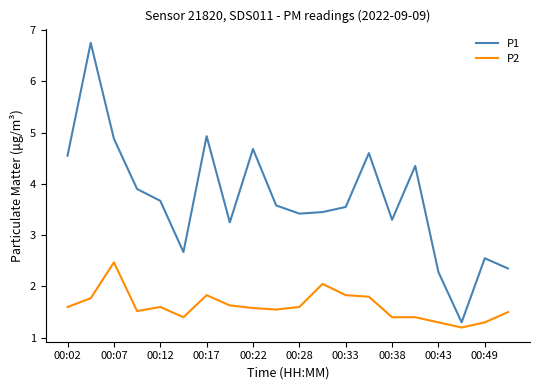

Which series has the largest total across all categories?

P1